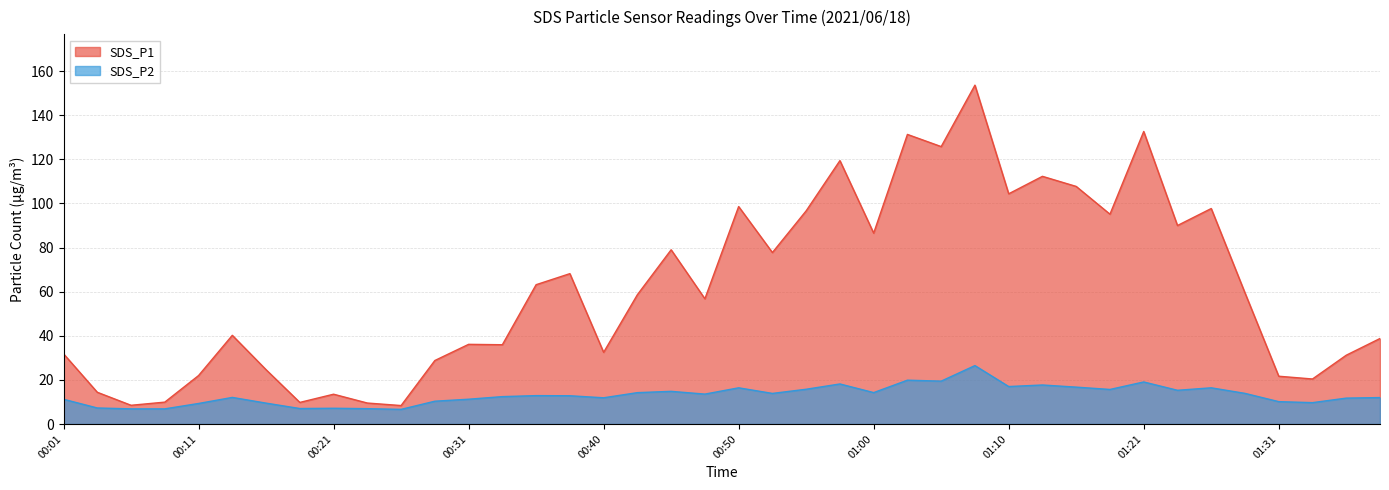

The SDS_P1 series shows 13.5 at 00:21. True or false?

True